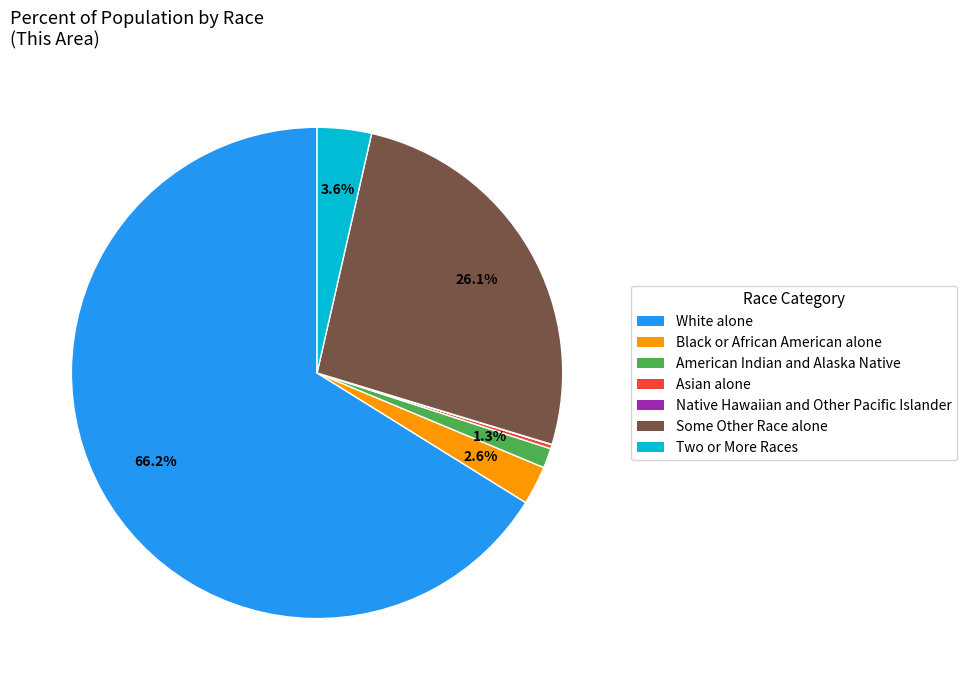

Does any single category account for the majority?

Yes